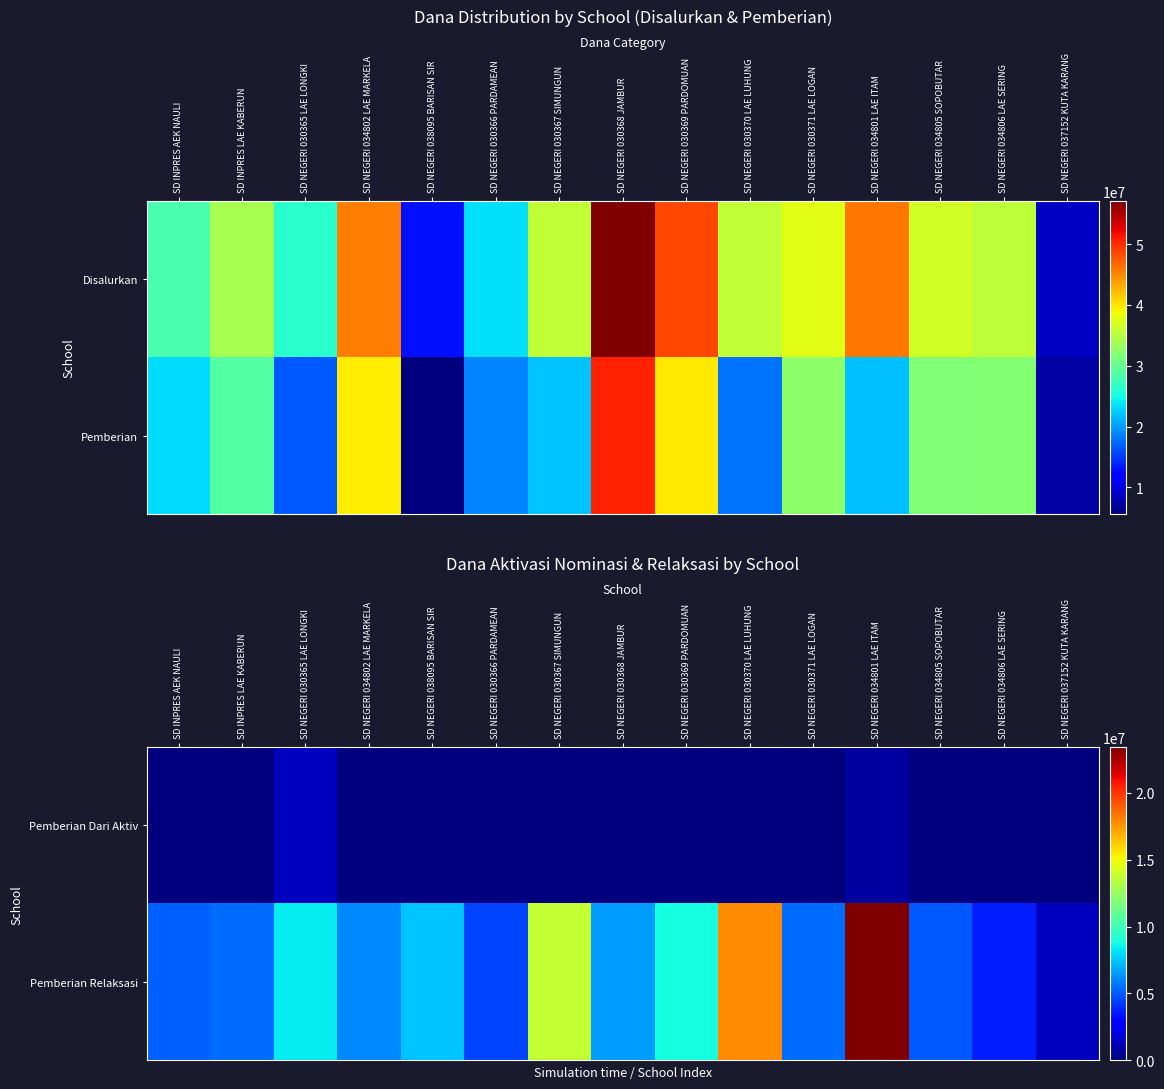

The row_0 series shows 903039 at SD NEGERI 034801 LAE ITAM. True or false?

False